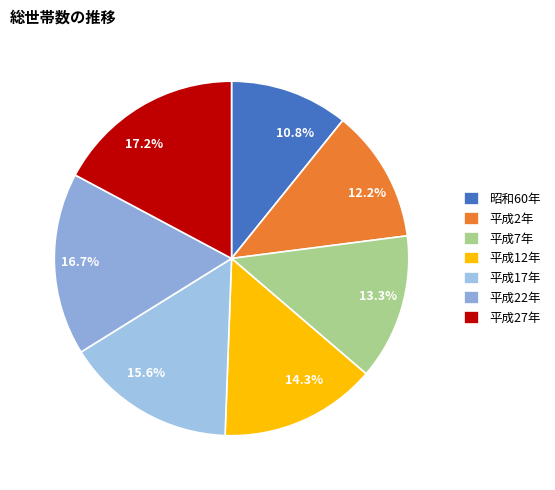

Count the number of slices in the pie.

7